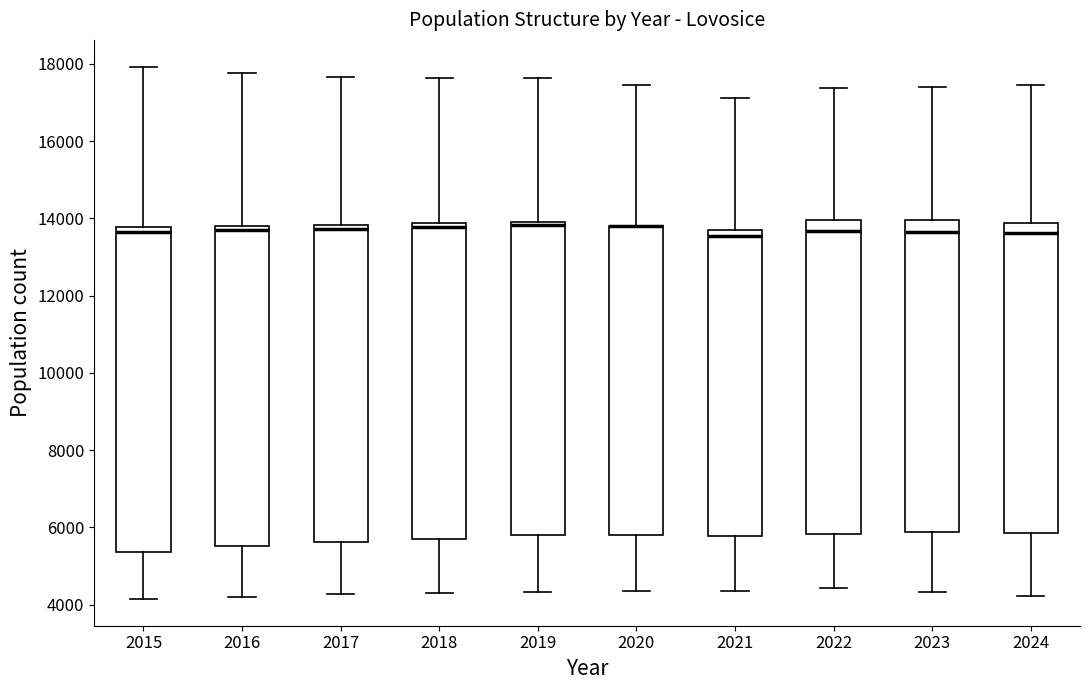

Reading left to right, read every box against the y-axis: the position of its median line, the range the box covers, and the ends of its whiskers. The values are not printed on the chart, so give them approximately, as read against the axis.

2015: median 13600, box 5400 to 13800, whiskers 4200 to 18000
2016: median 13600, box 5600 to 13800, whiskers 4200 to 17800
2017: median 13800 (just below the box's upper edge), box 5600 to 13800, whiskers 4200 to 17600
2018: median 13800 (just below the box's upper edge), box 5800 to 13800, whiskers 4400 to 17600
2019: median 13800, box 5800 to 14000, whiskers 4400 to 17600
2020: median 13800 (drawn on the box's upper edge), box 5800 to 13800, whiskers 4400 to 17400
2021: median 13600 (just below the box's upper edge), box 5800 to 13600, whiskers 4400 to 17200
2022: median 13600, box 5800 to 14000, whiskers 4400 to 17400
2023: median 13600, box 5800 to 14000, whiskers 4400 to 17400
2024: median 13600, box 5800 to 13800, whiskers 4200 to 17400